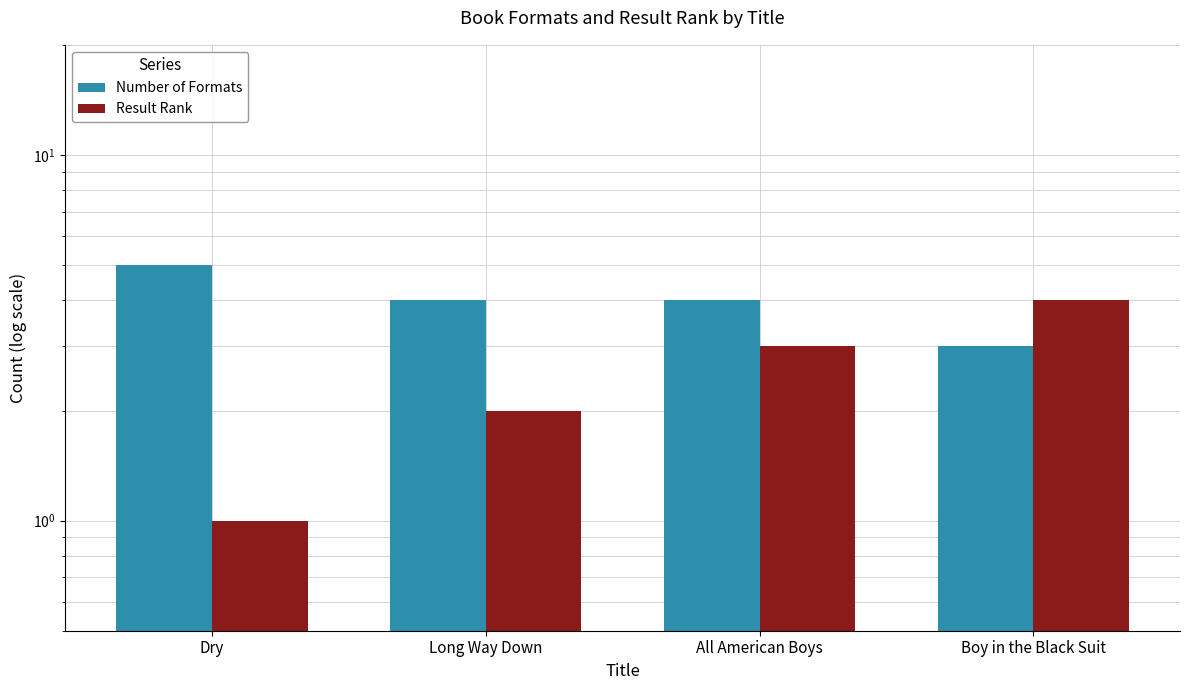

At which category is the sum across all series the highest?

All American Boys